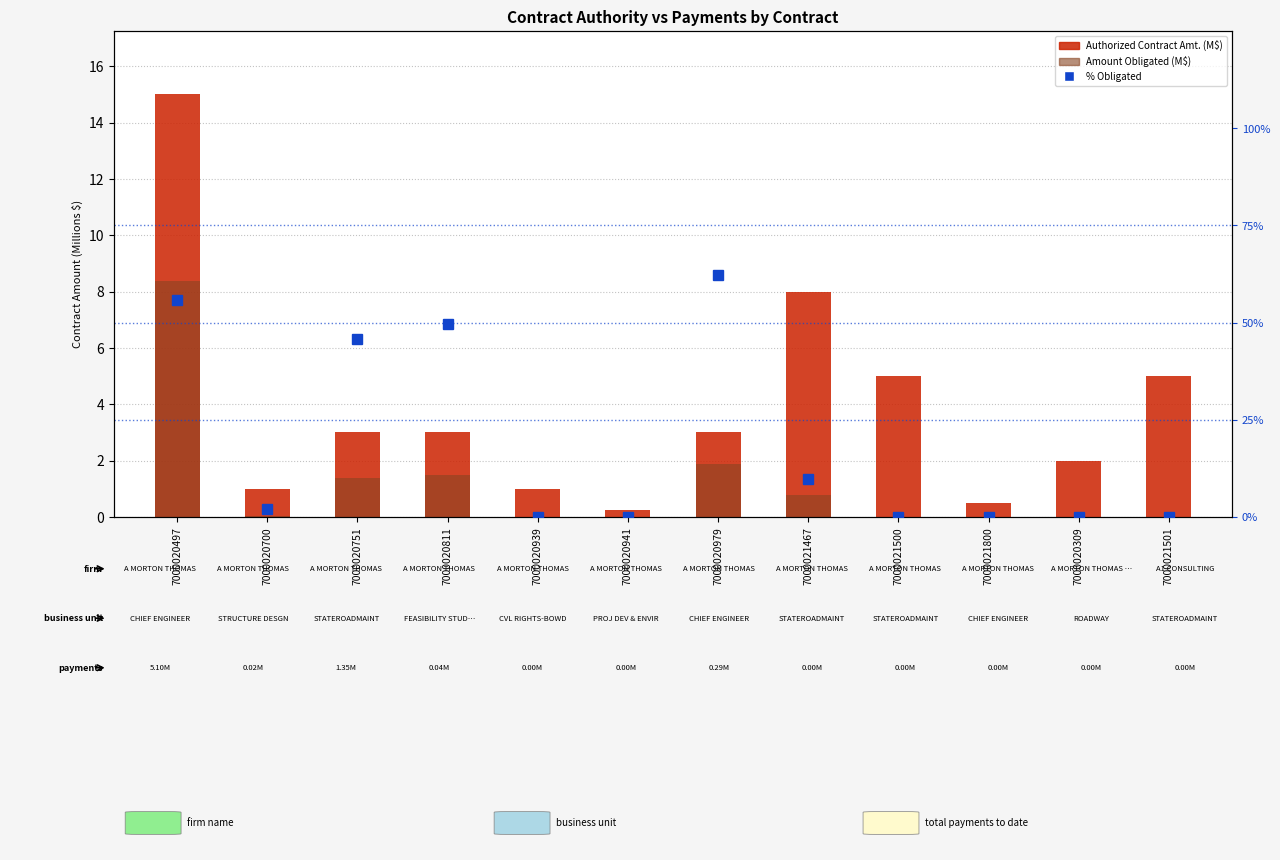

At which label does Amount Obligated (M$) reach its minimum?

7000020939